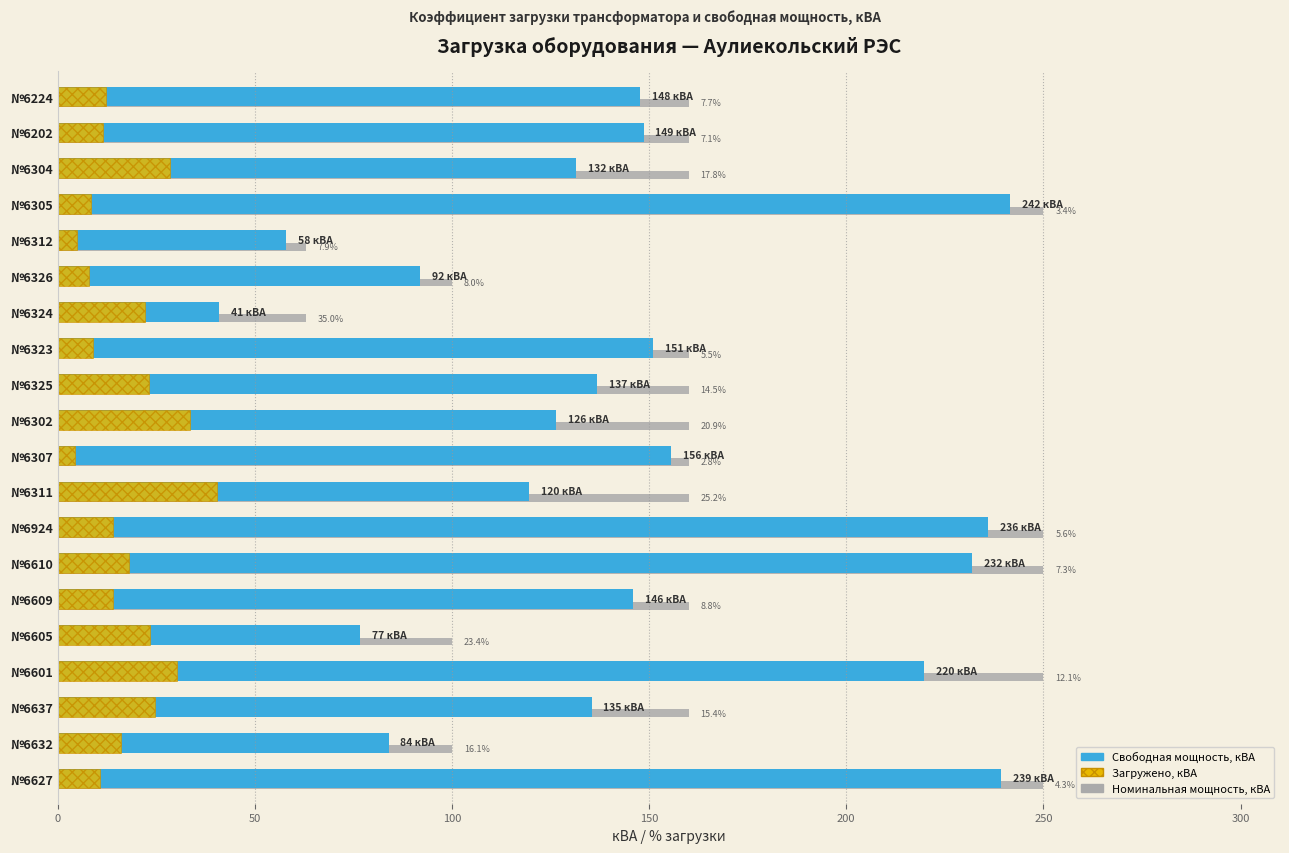

What is the total value across all series at №6323?

320.0